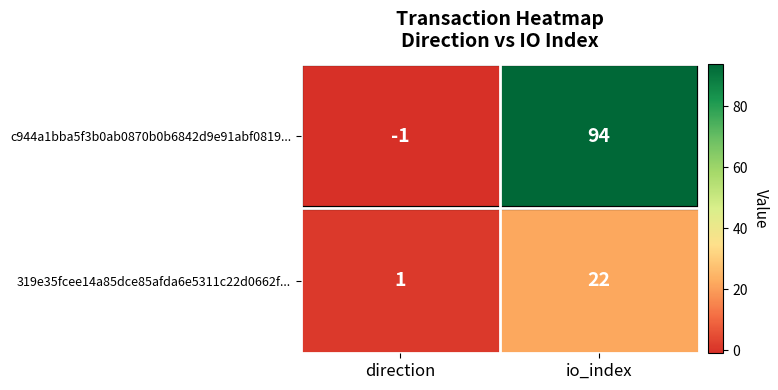

Rank the series by their maximum value, from lowest to highest.

319e35fcee14a85dce85afda6e5311c22d0662f..., c944a1bba5f3b0ab0870b0b6842d9e91abf0819...